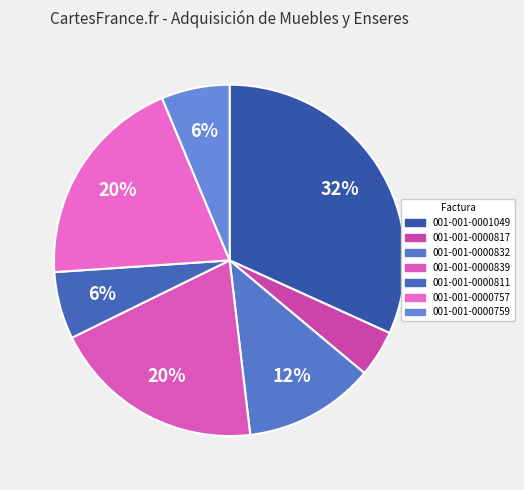

To the nearest percent, what percentage of the pie is 001-001-0000811?

6%